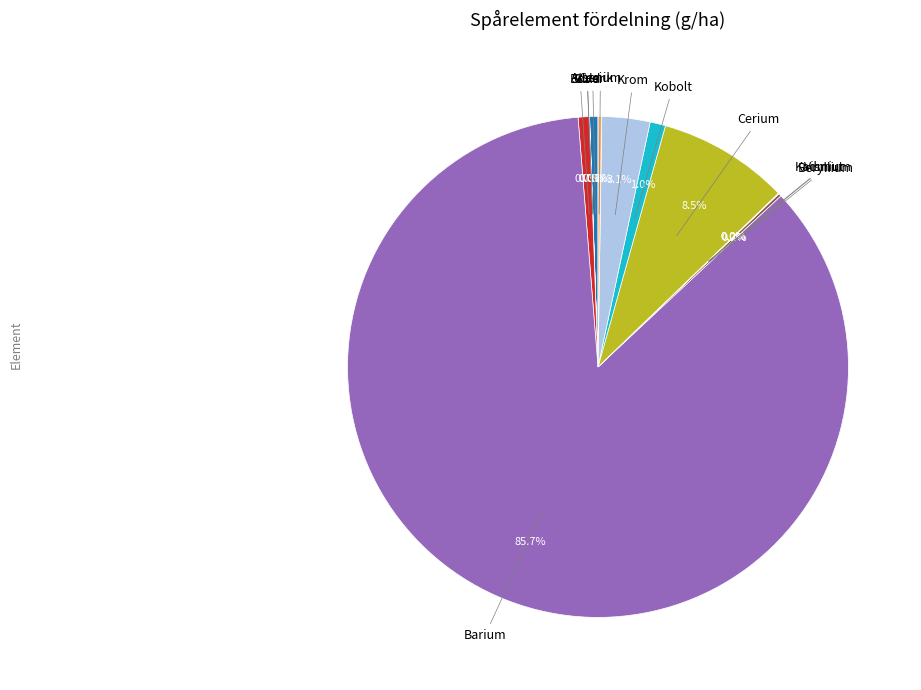

Does any single category account for the majority?

Yes